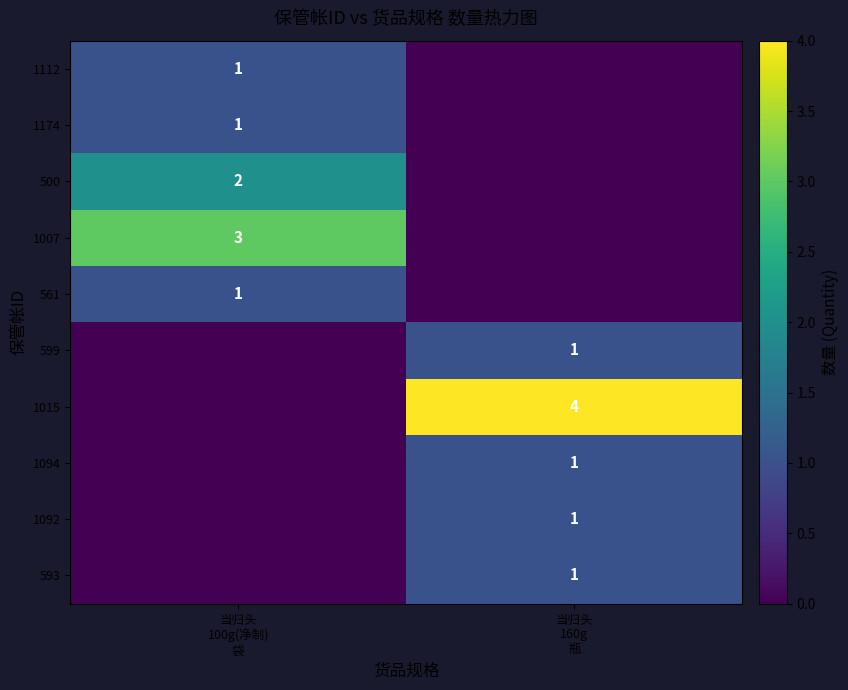

Rank the series at 当归头 160g 瓶 from highest to lowest value.

1015, 599, 1094, 1092, 593, 1112, 1174, 500, 1007, 561